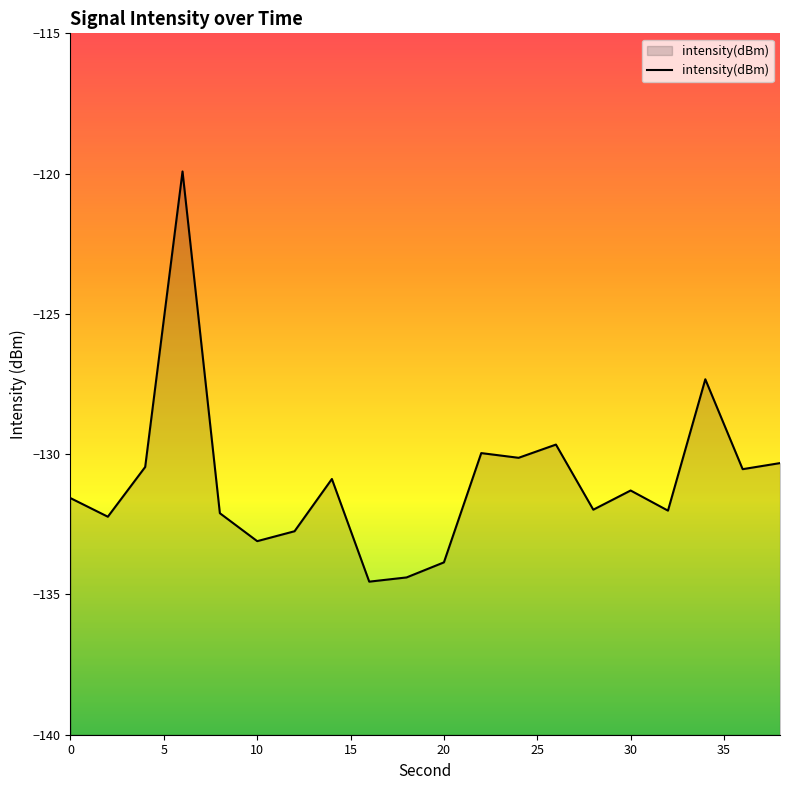

True or false: the data shows -86.6 at 20.

False